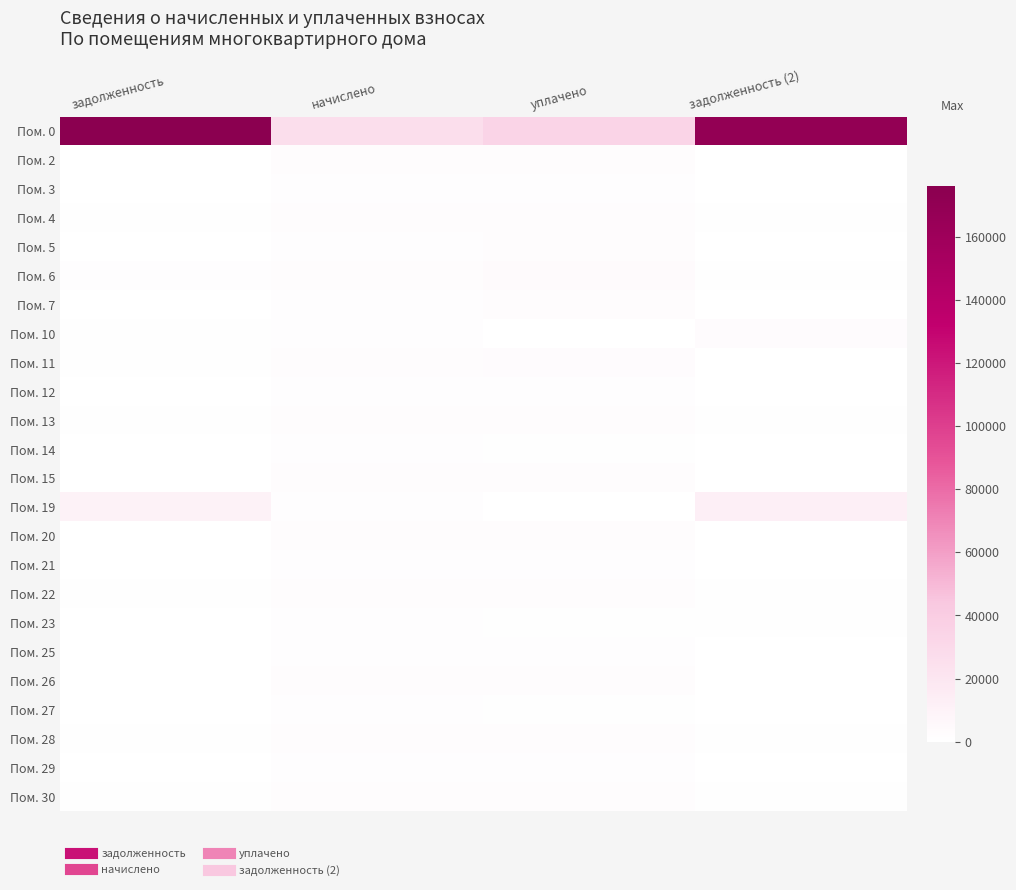

What is the spread (max minus min) of values at задолженность (2)?

168644.8